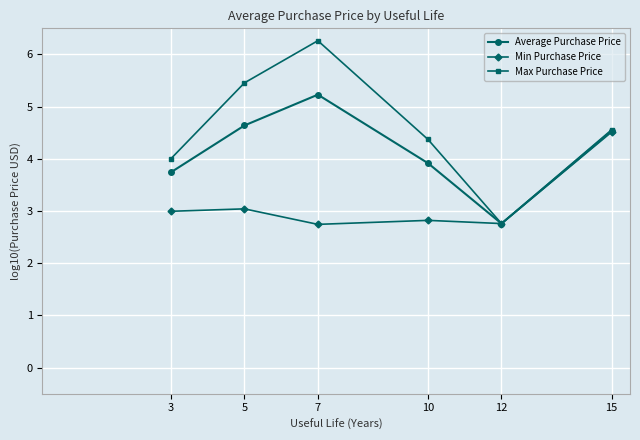

At which category does Average Purchase Price reach its first local valley?

12